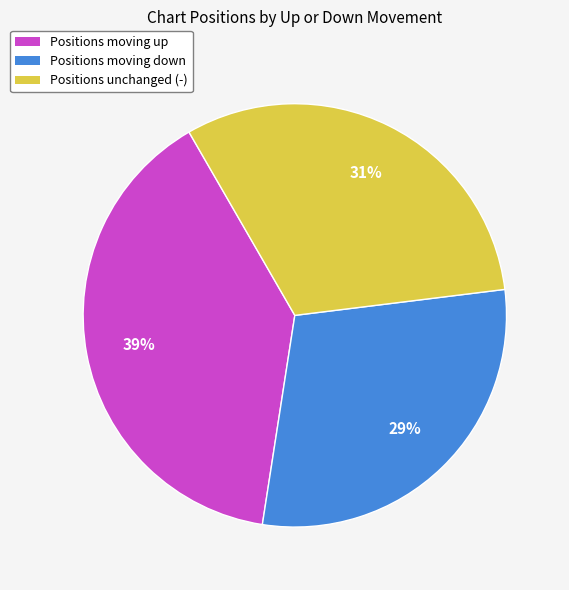

Approximately how many times larger is the value at Positions moving down compared to Positions unchanged (-)?

0.9